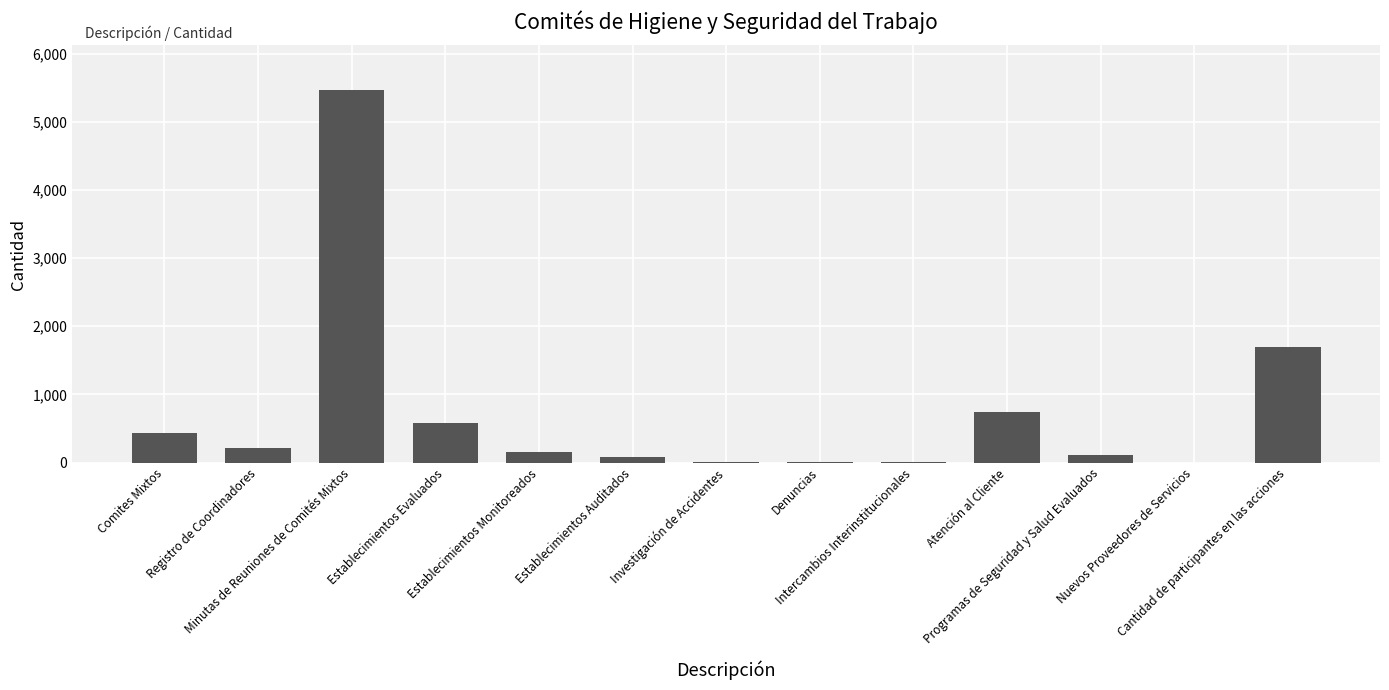

What is the sum of the values at Denuncias and Registro de Coordinadores?

215